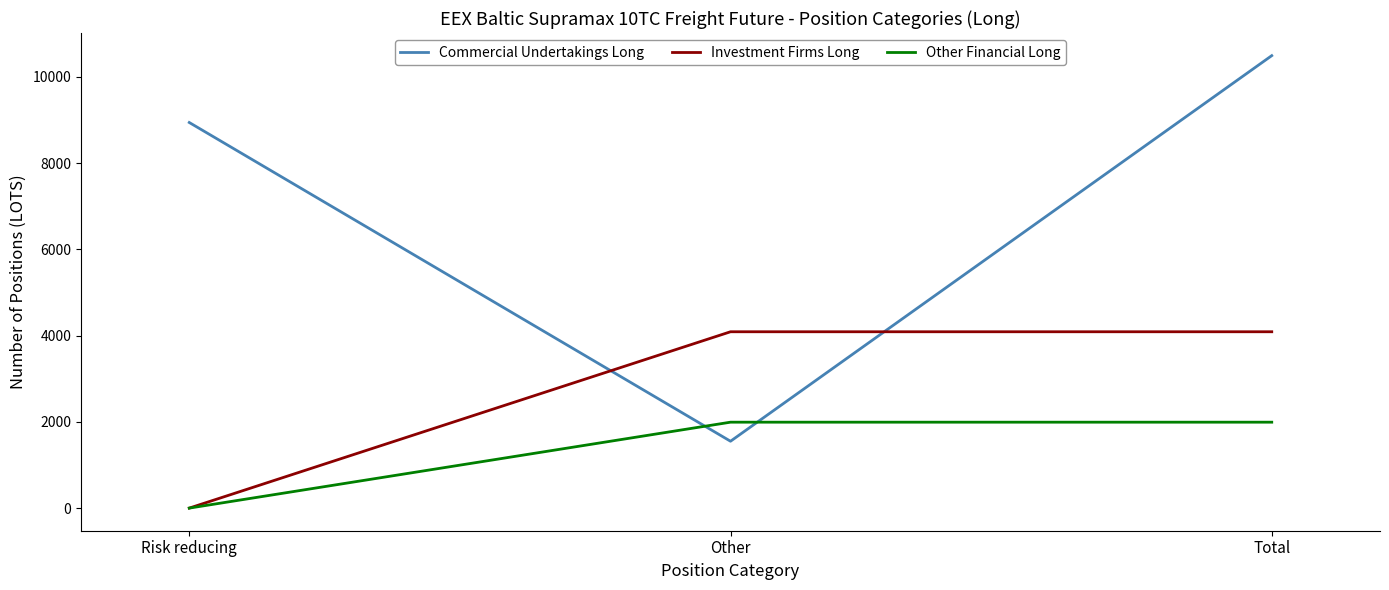

Which category has the highest value across all series?

Total